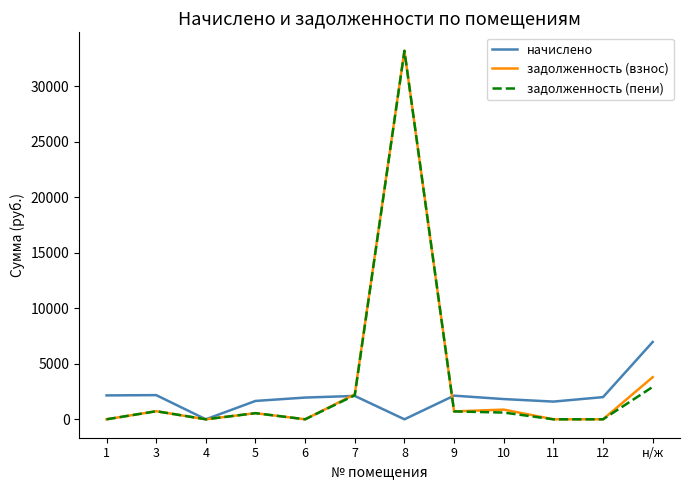

At which label does начислено reach its peak?

н/ж